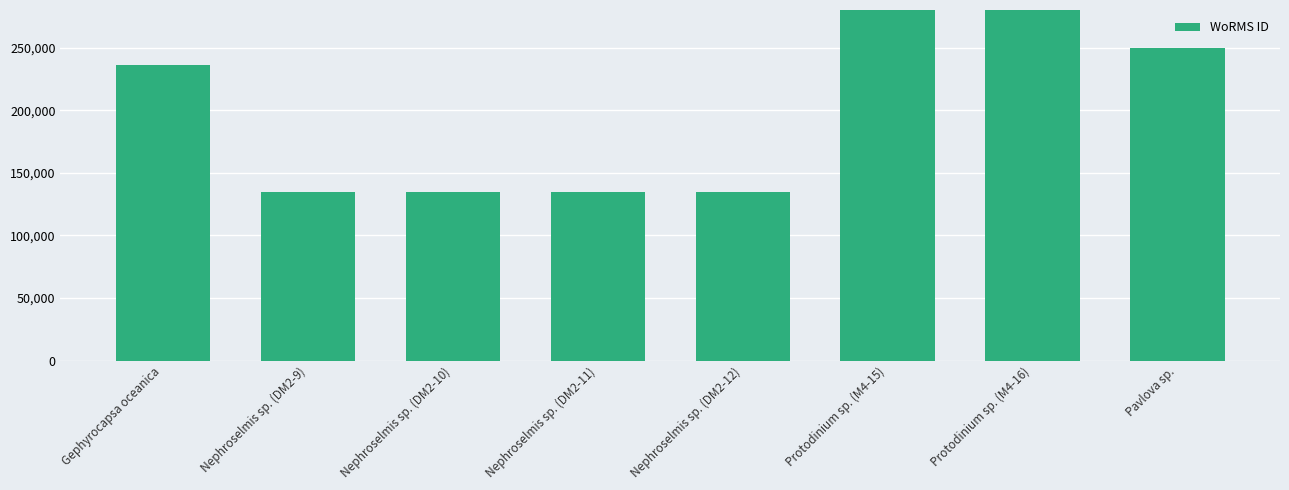

Reading right to left, what are all the values shown in this chart?

249731	601993	601993	134524	134524	134524	134524	235955